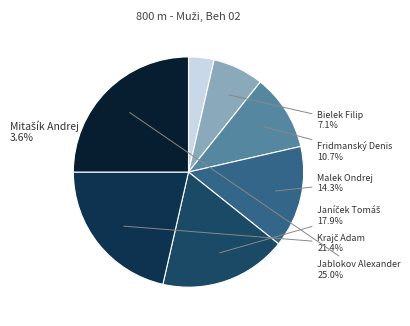

What is the change in value from Mitašík Andrej to Jablokov Alexander?

+6